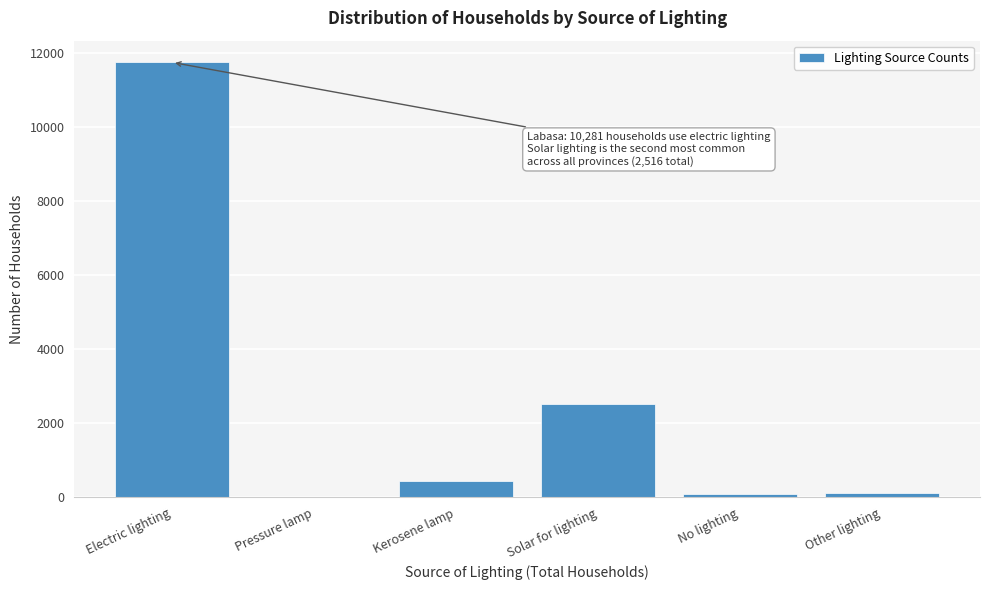

Between Solar for lighting and Other lighting, which is larger?

Solar for lighting